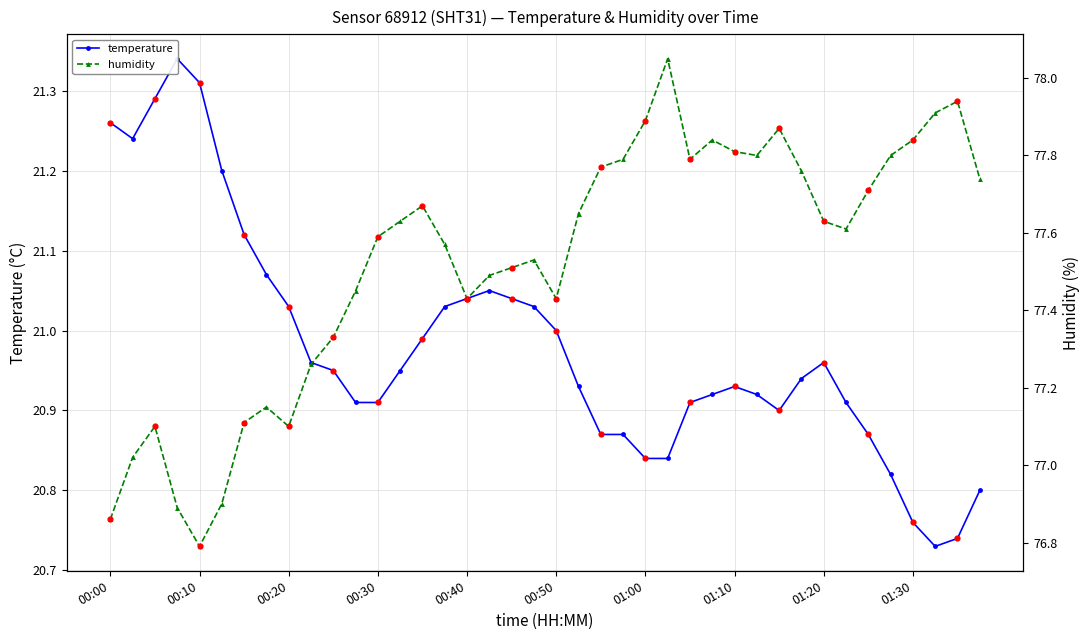

Is the value of temperature at 00:10 greater than the value of humidity at 11?

No